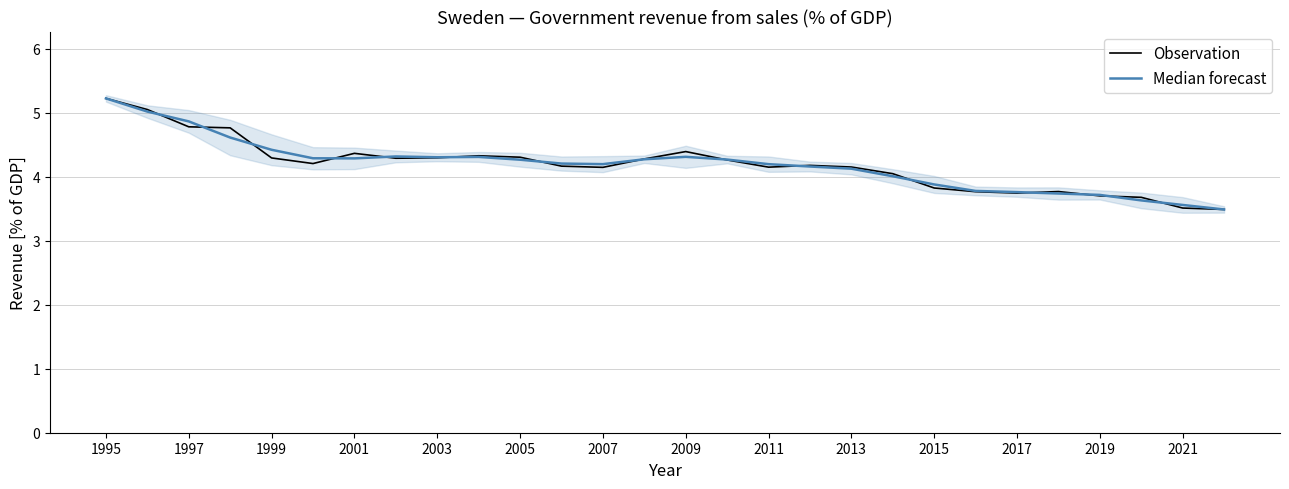

Where is the first local maximum for Median forecast?

2009